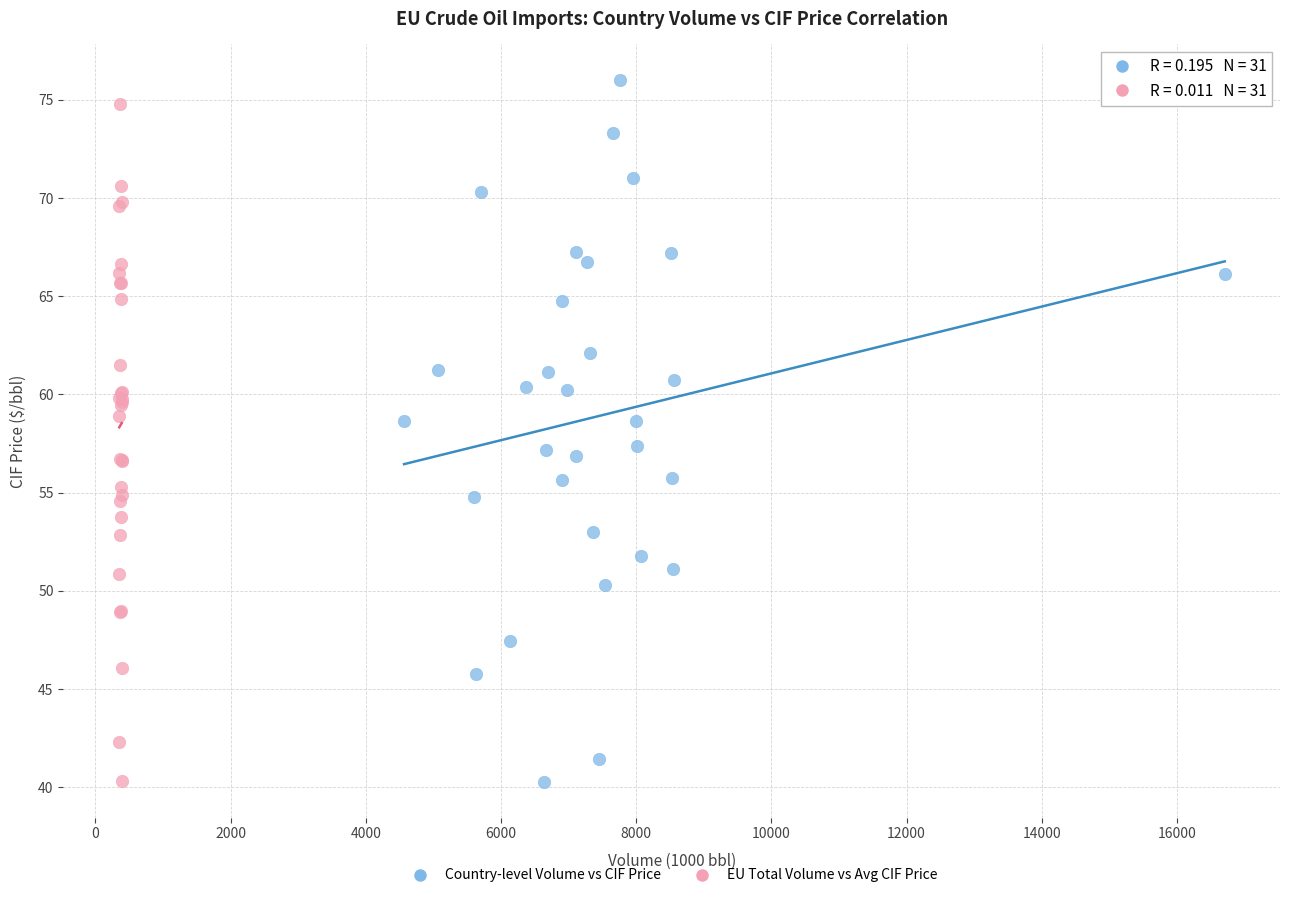

What are all the series names shown in the legend?

Country-level Volume vs CIF Price, EU Total Volume vs Avg CIF Price